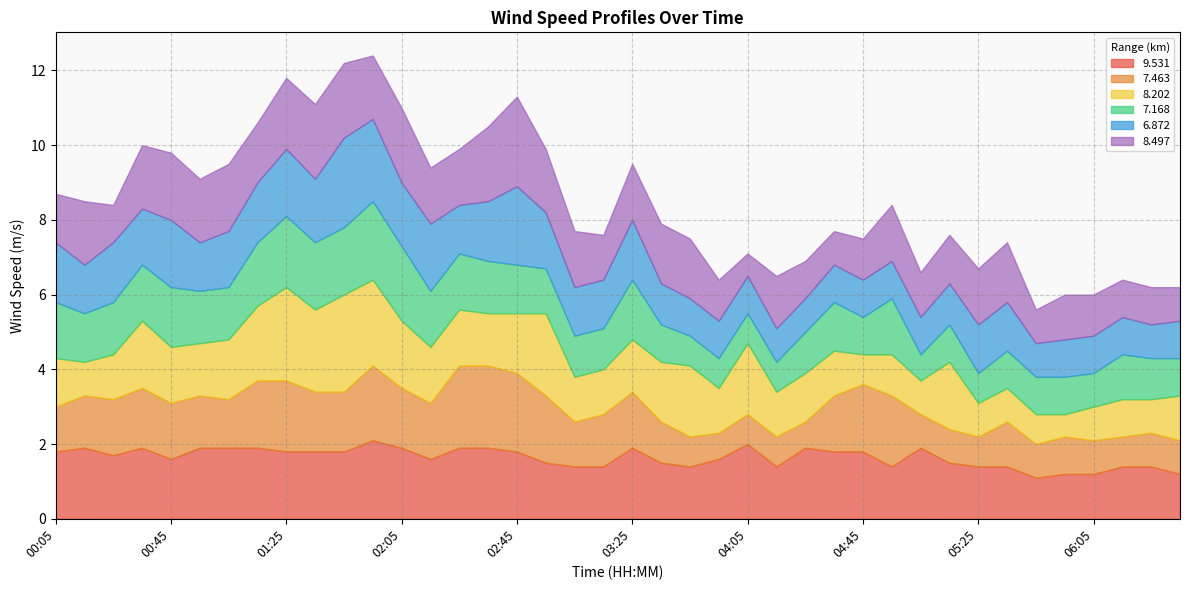

What is the highest value of the 9.531 series?

2.1